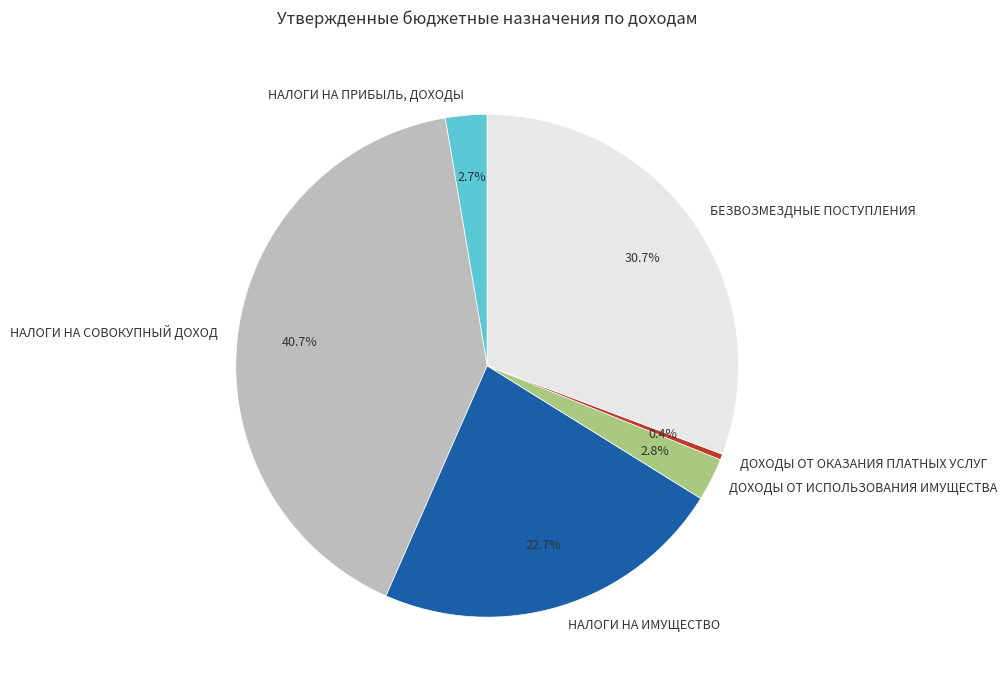

Which slice is the smallest?

ДОХОДЫ ОТ ОКАЗАНИЯ ПЛАТНЫХ УСЛУГ